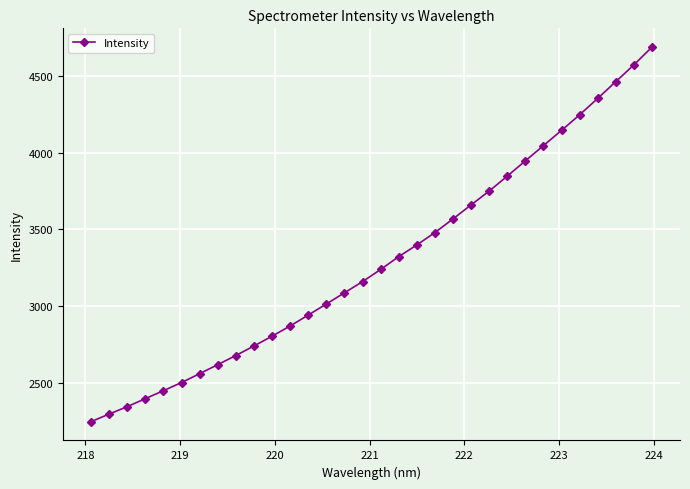

What is the value of the 29th point from the left?

4353.5